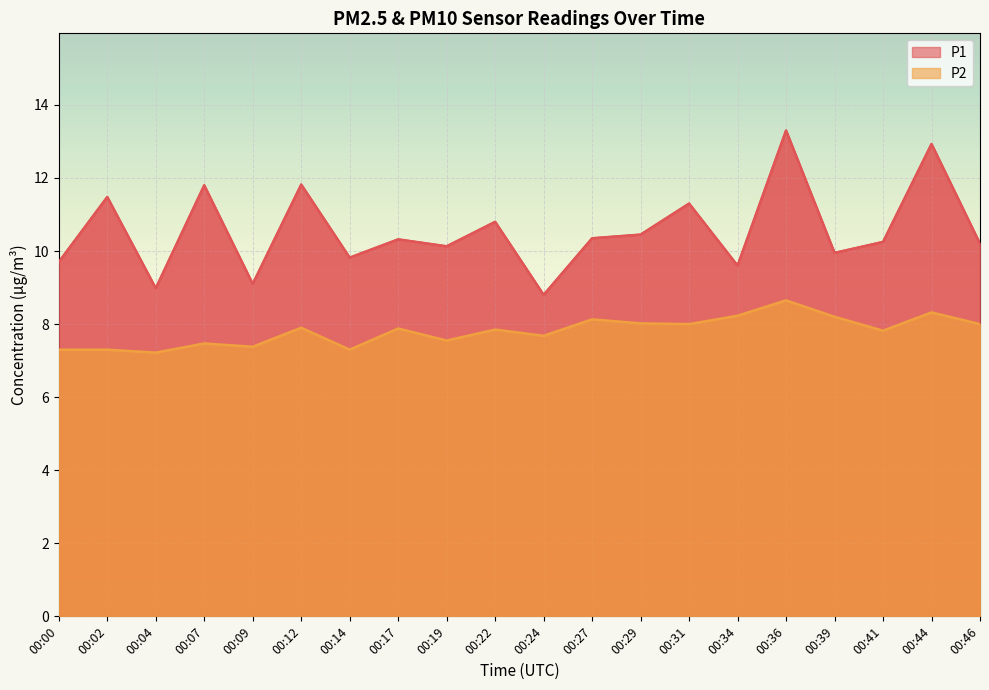

How many lines are shown in the chart?

2